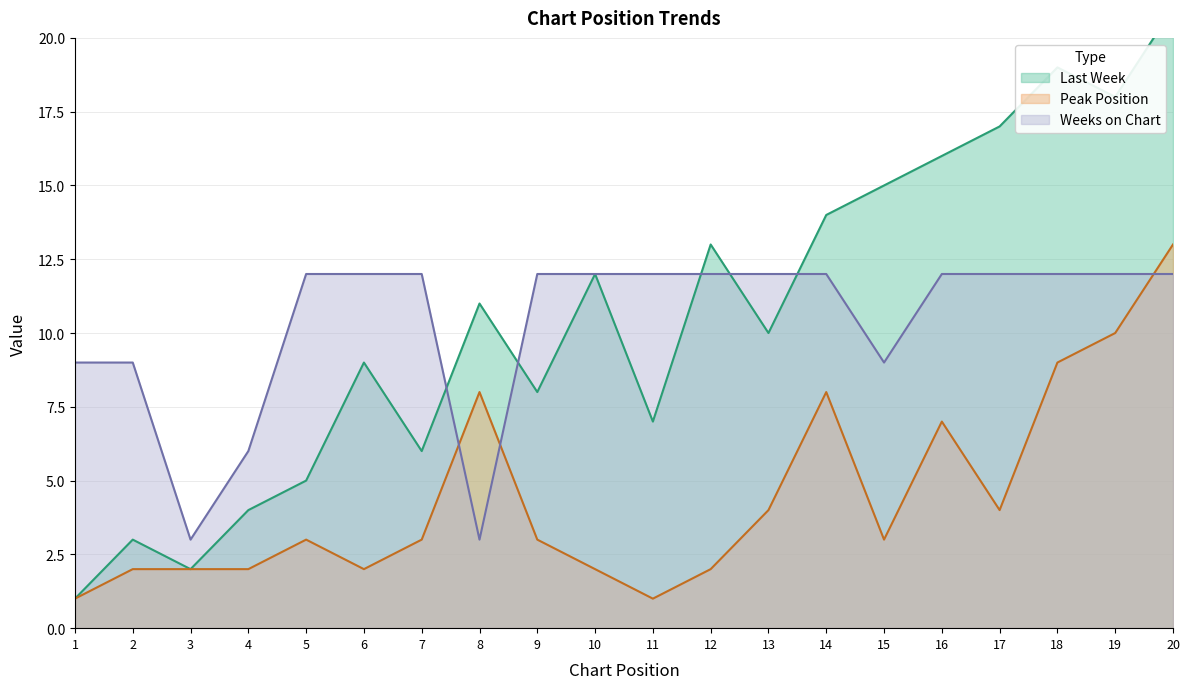

Reading left to right, transcribe all the data shown in this chart.

Last Week: 1	3	2	4	5	9	6	11	8	12	7	13	10	14	15	16	17	19	18	21
Peak Position: 1	2	2	2	3	2	3	8	3	2	1	2	4	8	3	7	4	9	10	13
Weeks on Chart: 9	9	3	6	12	12	12	3	12	12	12	12	12	12	9	12	12	12	12	12